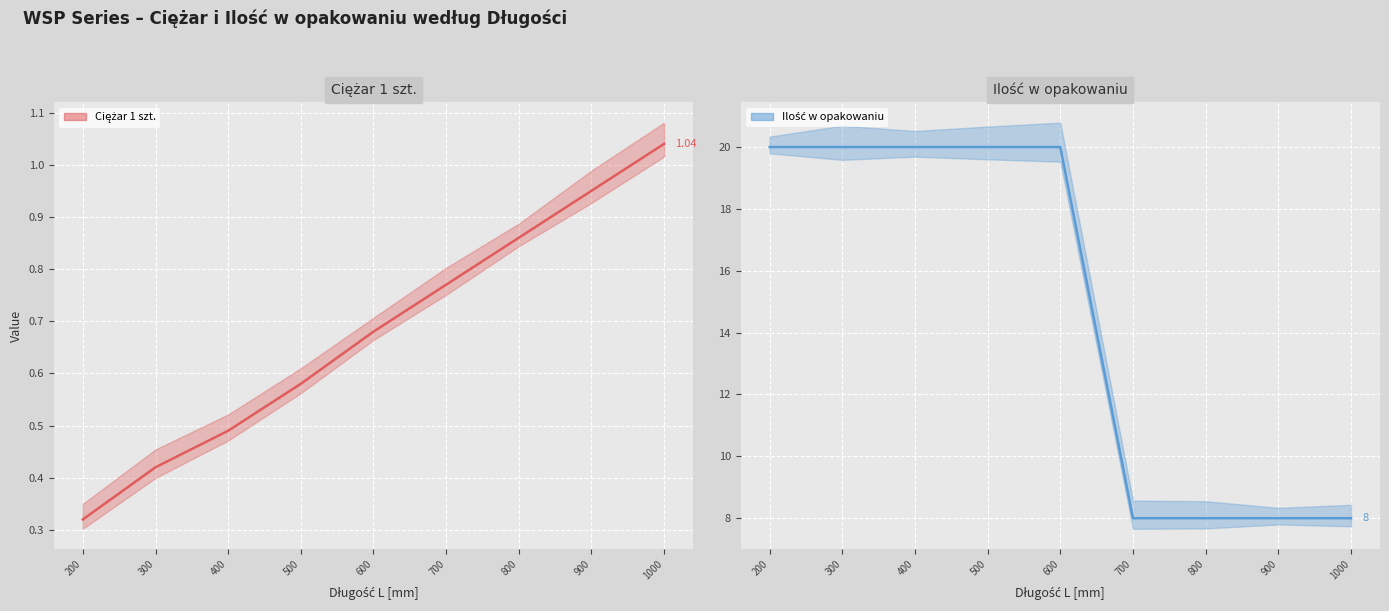

Is it true that Ilość w opakowaniu (line) equals 20.0 at 400?

True